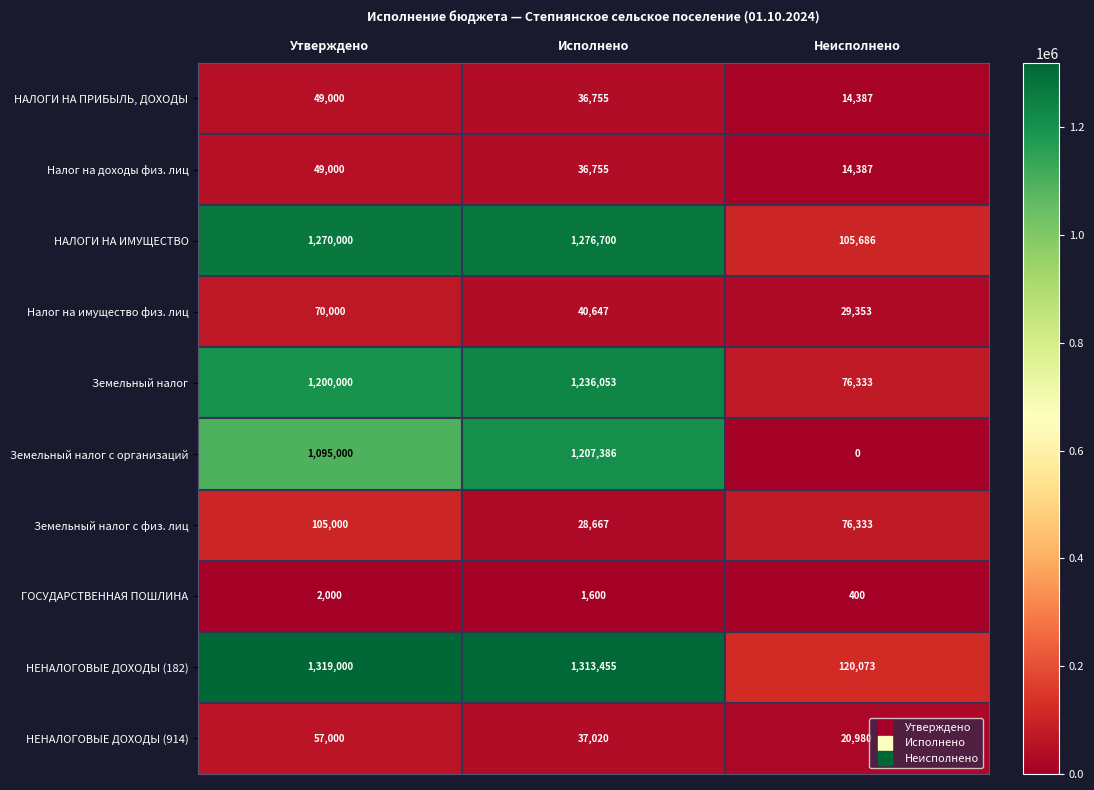

Which category has the lowest value across all series?

Неисполнено